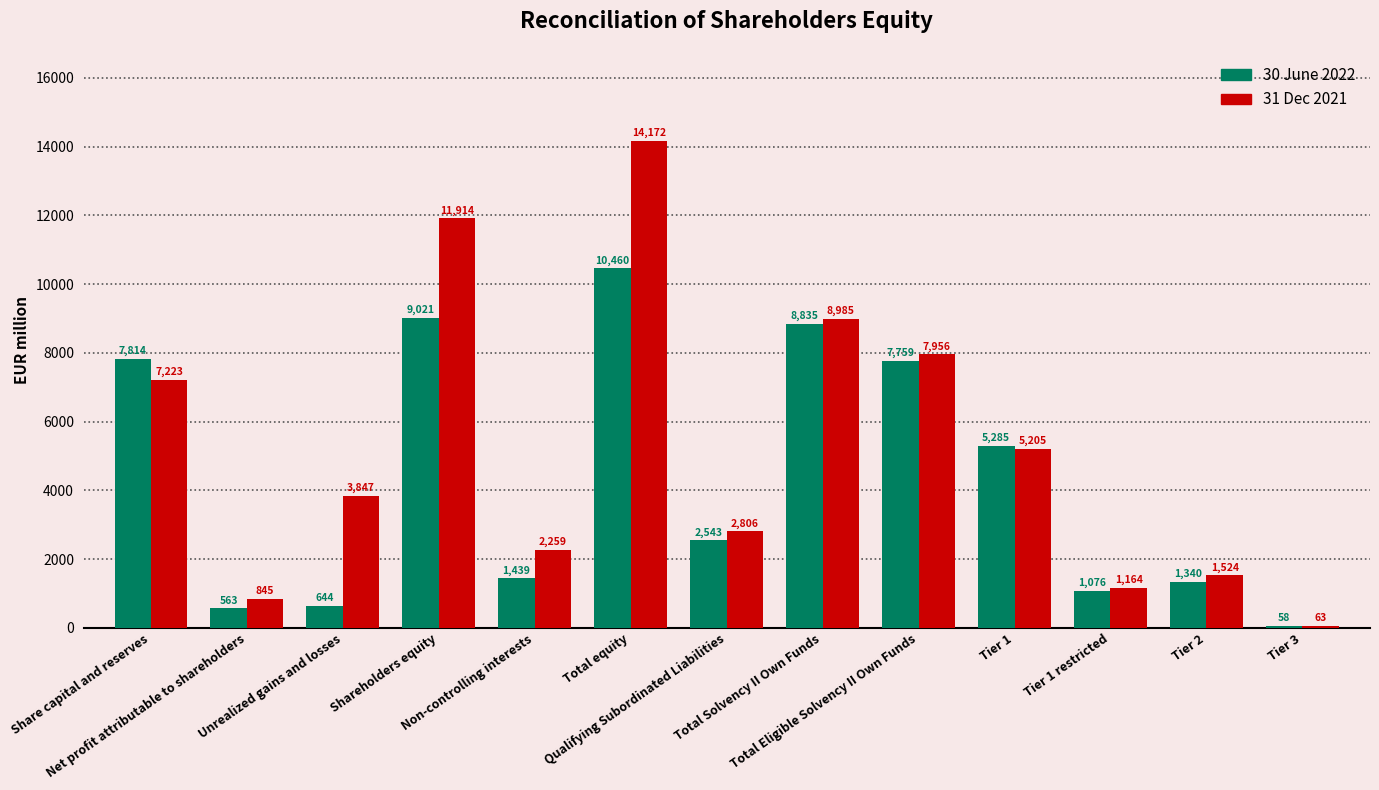

Is it true that 30 June 2022 equals 12466 at Total Eligible Solvency II Own Funds?

False